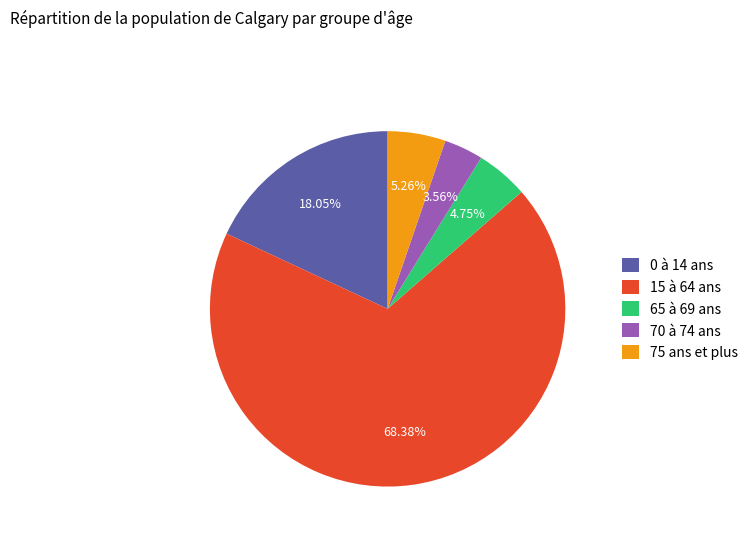

Between 0 à 14 ans and 15 à 64 ans, which is larger?

15 à 64 ans